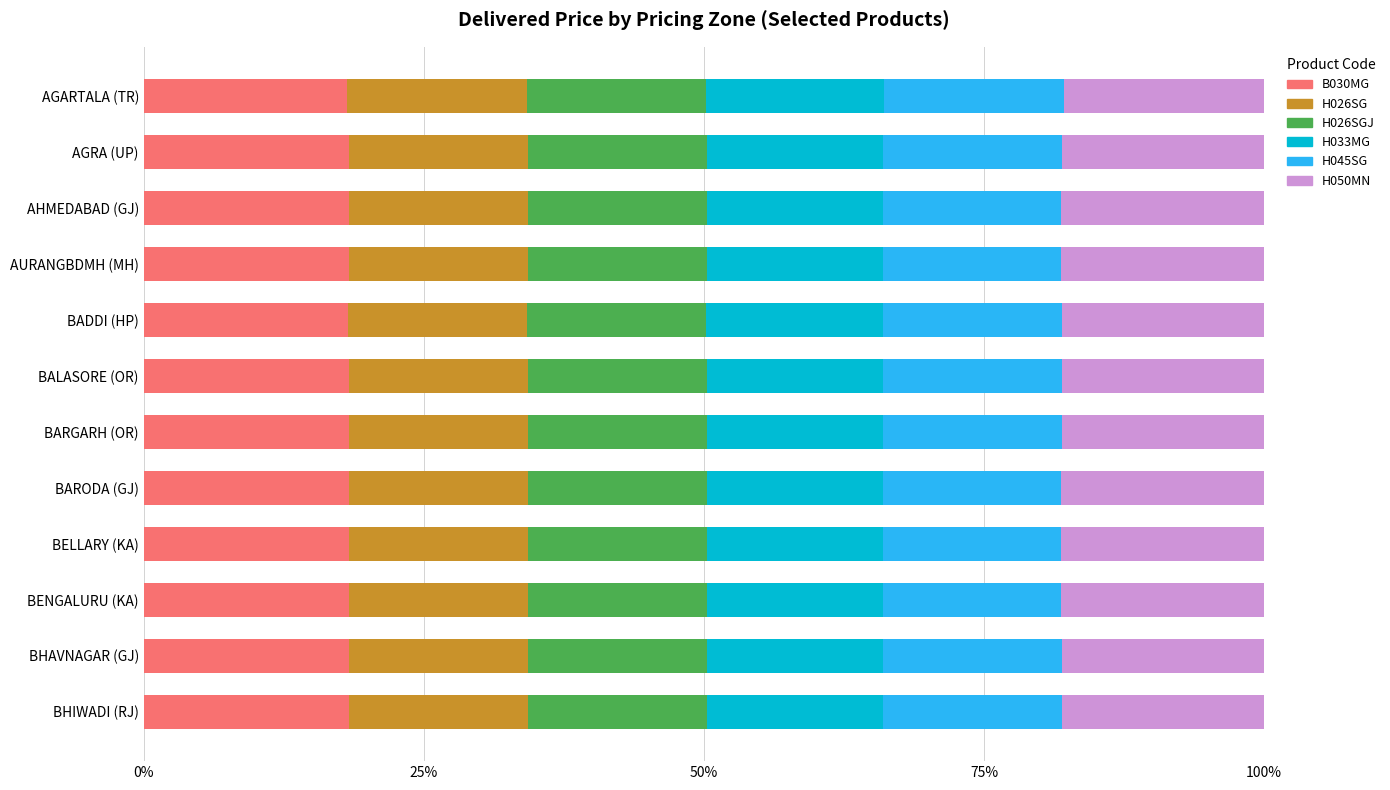

What is the lowest value of the B030MG series?

18.1